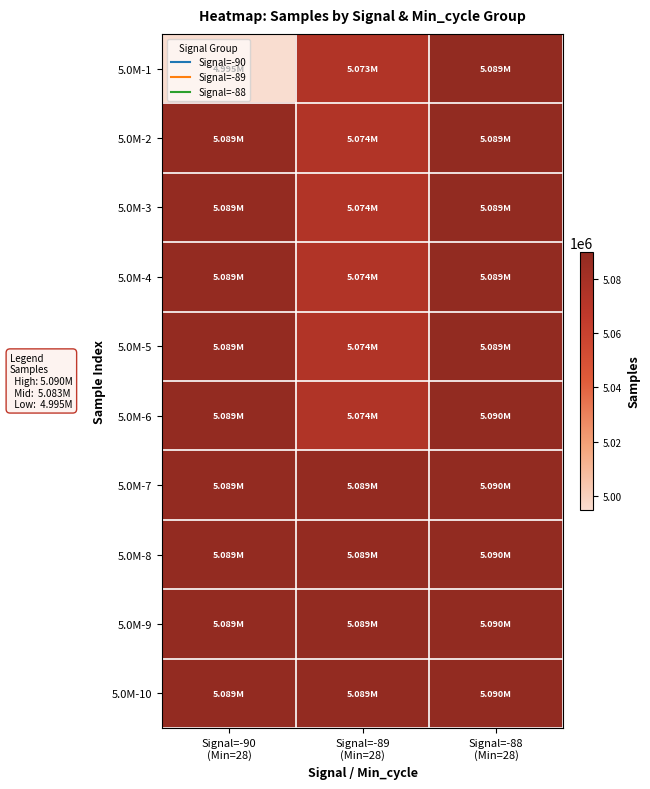

Which series has the largest total across all categories?

5.0M-10